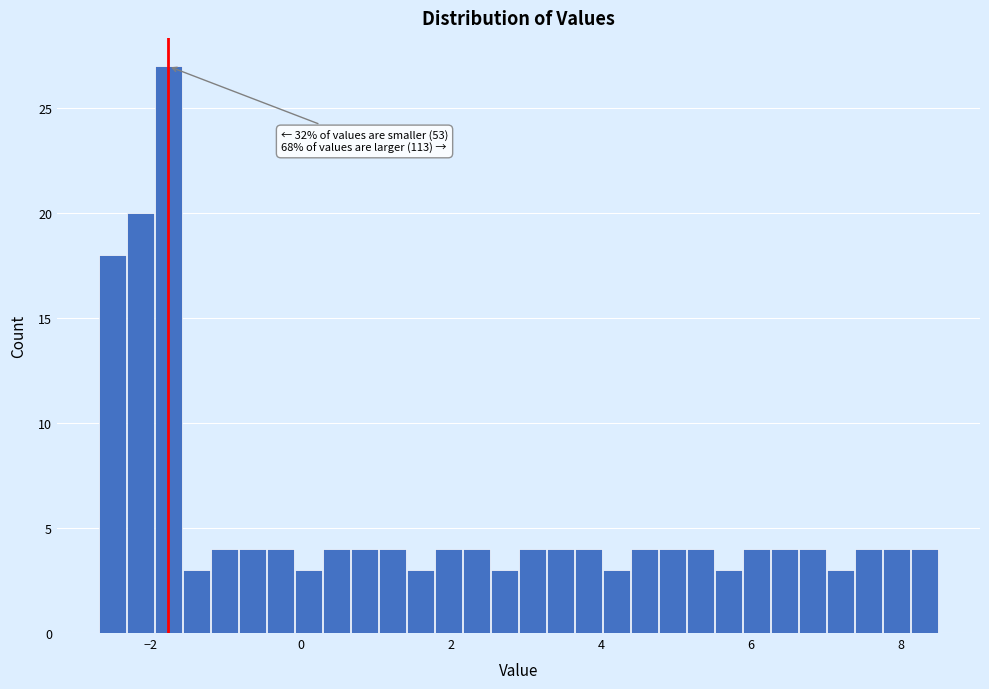

Around what value on the x-axis is the tallest bar? Give the approximate position of its centre, as read against the axis.

-1.8